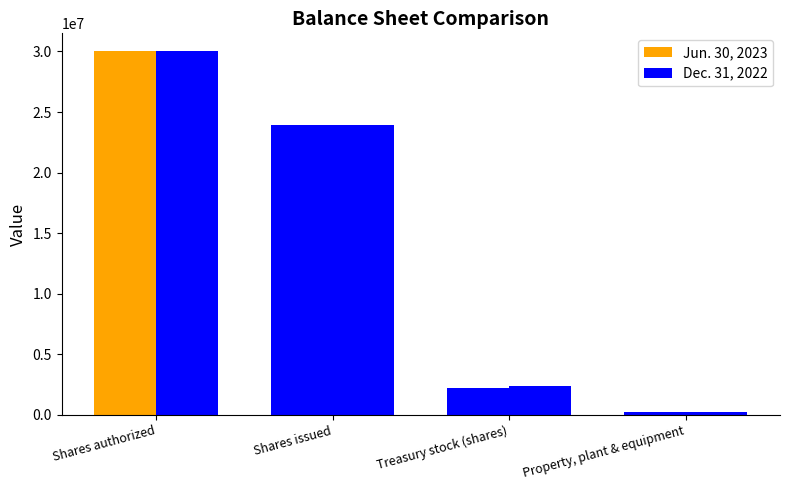

Are the bars horizontal?

No